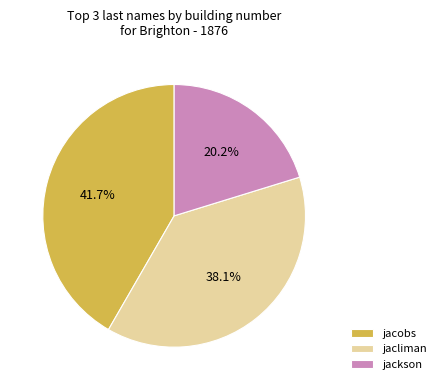

Between jacobs and jacliman, which is larger?

jacobs